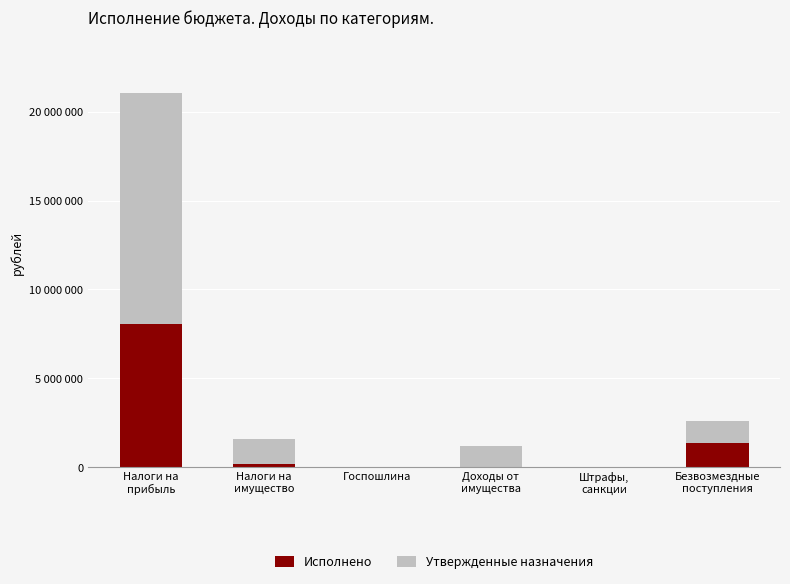

Is it true that Утвержденные назначения equals 796.8 at Госпошлина?

False